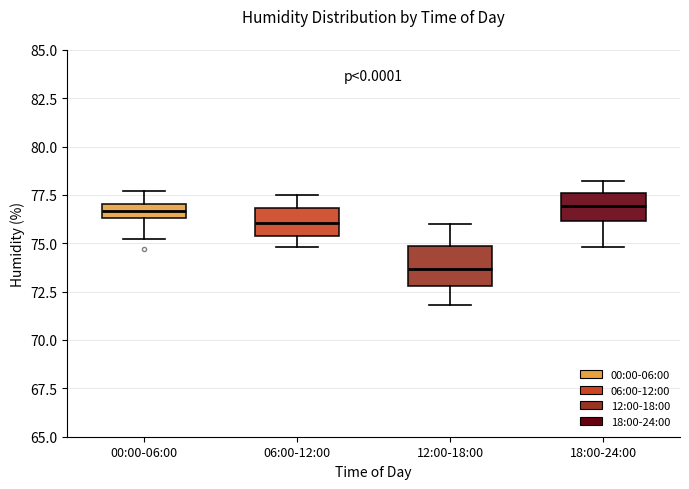

Reading left to right, transcribe this box plot: for each box, give where its median line is, the range the box spans, and where its two whiskers end, as read against the y-axis. The values are not printed on the chart, so give them approximately, as read against the axis.

00:00-06:00: median 76.5 (inside the box), box 76.5 to 77.0, whiskers 75.0 to 77.5
06:00-12:00: median 76.0, box 75.5 to 77.0, whiskers 75.0 to 77.5
12:00-18:00: median 73.5, box 73.0 to 75.0, whiskers 72.0 to 76.0
18:00-24:00: median 77.0, box 76.0 to 77.5, whiskers 75.0 to 78.0